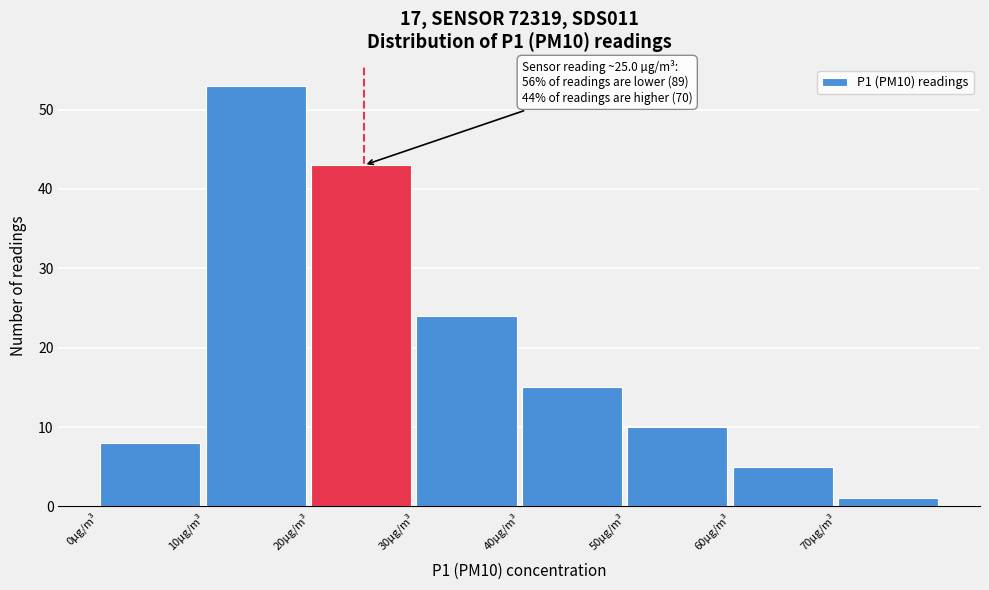

Over which range of the x-axis is the bar tallest?

10 to 20